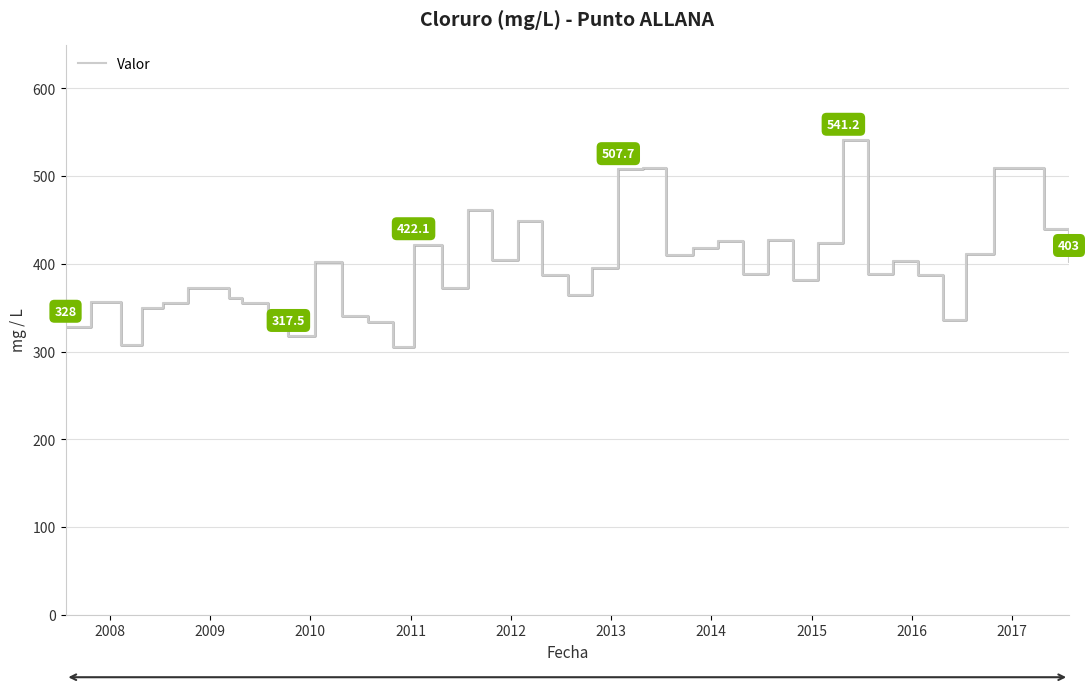

What is the smallest value displayed?

305.2